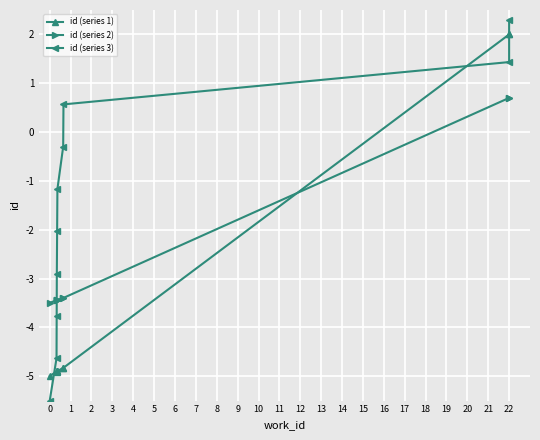

How many values in the id (series 2) series exceed -3?

2